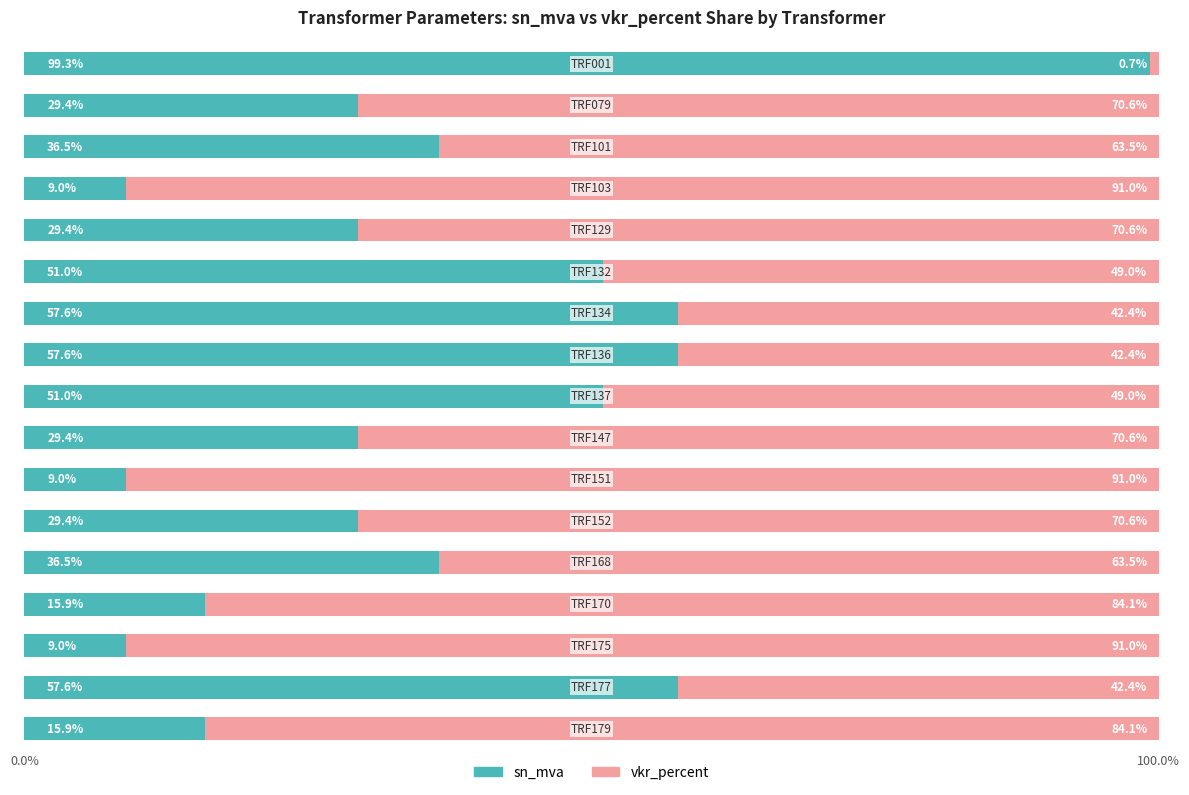

What is the difference between the maximum and minimum values in the sn_mva series?

90.3